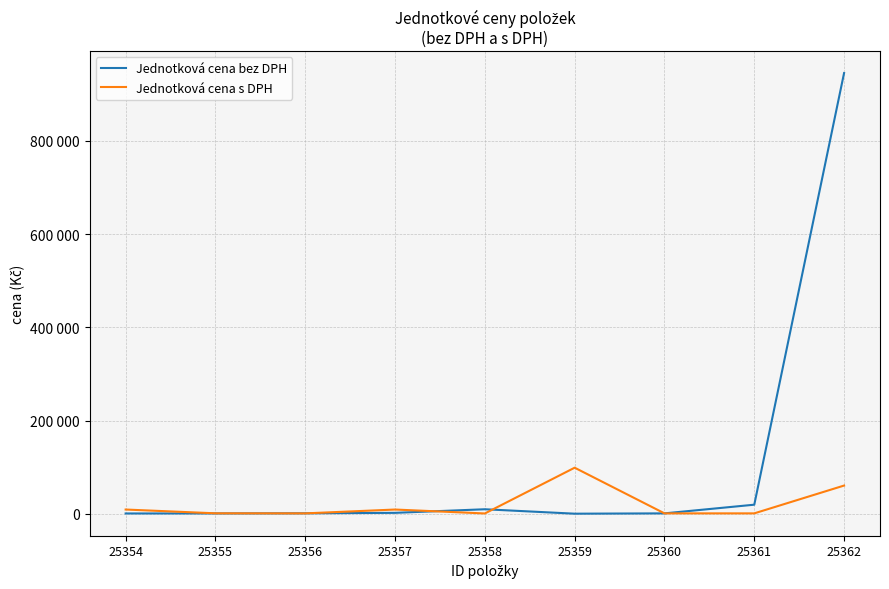

In Jednotková cena s DPH, how many points are lower than both neighbors (excluding endpoints)?

2